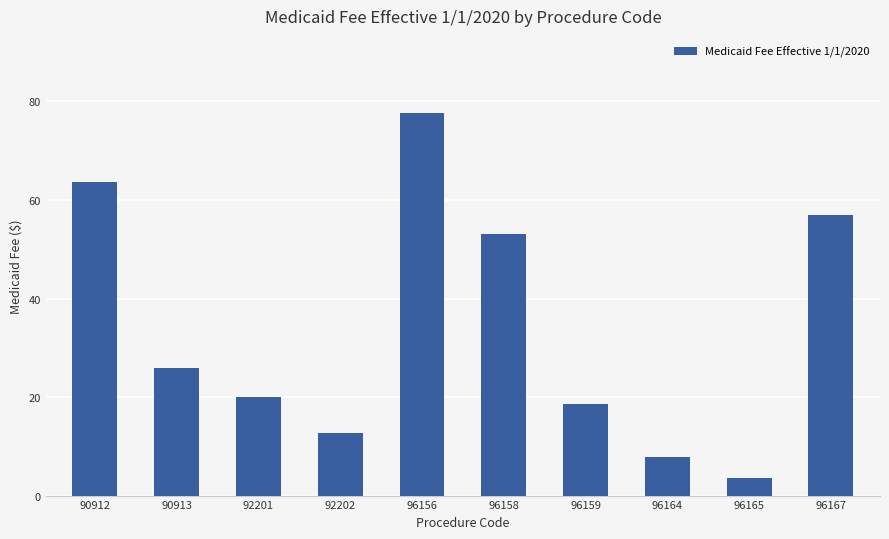

Where is the data nearest to the value 40?

96158